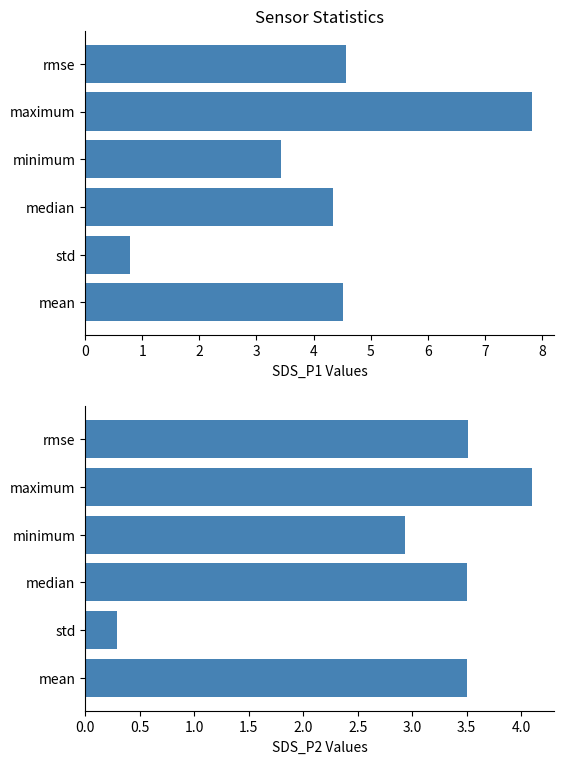

What is the difference between the maximum and second lowest values in the SDS_P2 series?

1.2